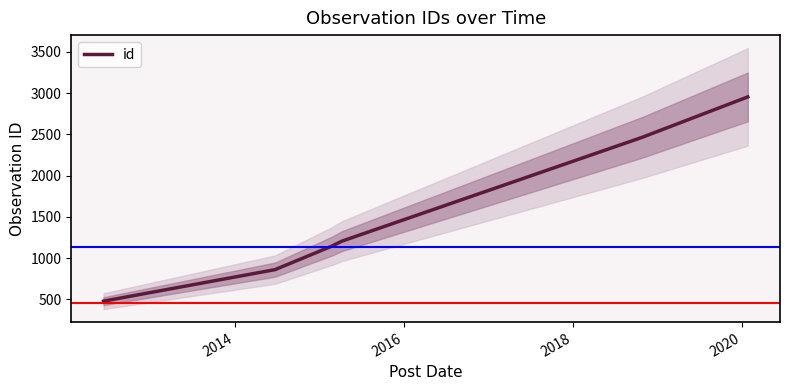

What is the maximum value for id?

2953